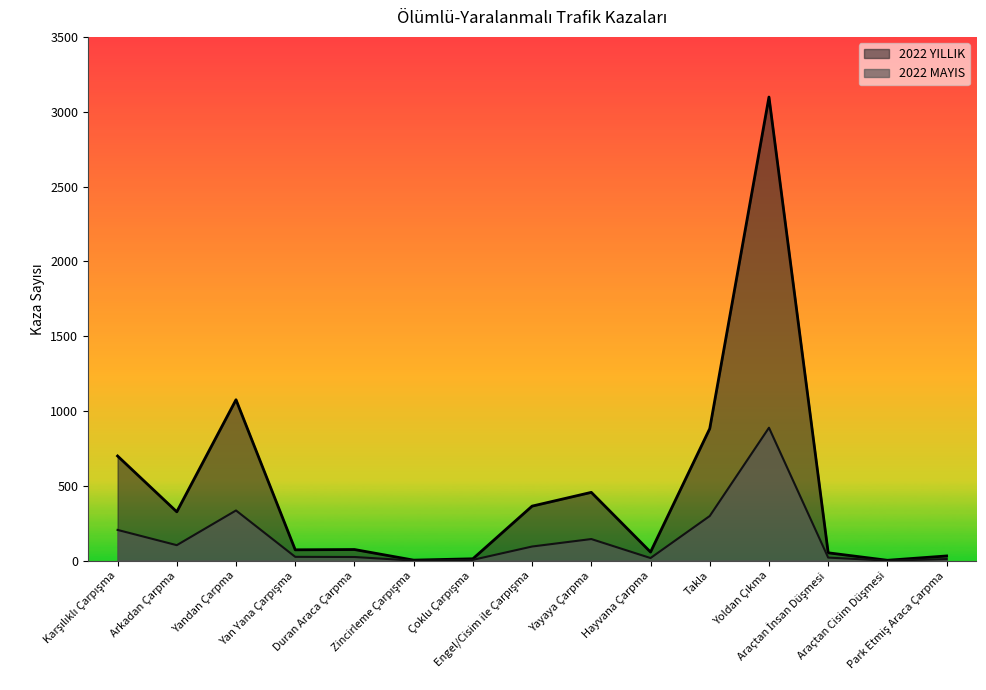

At which label does 2022 MAYIS first exceed 25?

Karşılıklı Çarpışma